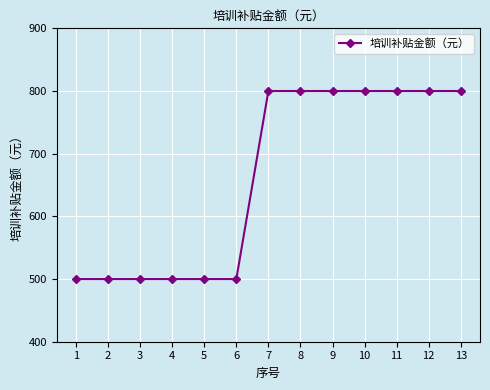

Count the values in the range 500 to 800.

13